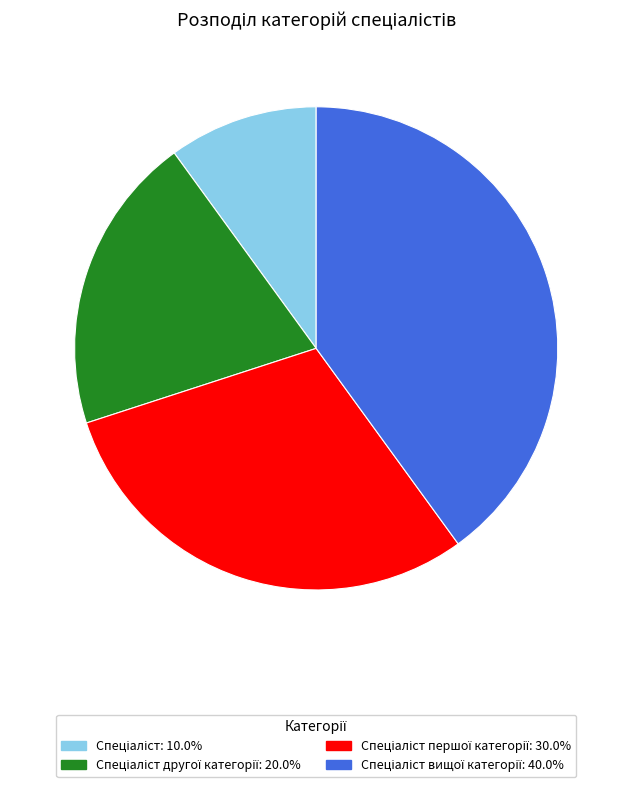

Is there any slice that represents more than half of the pie?

No